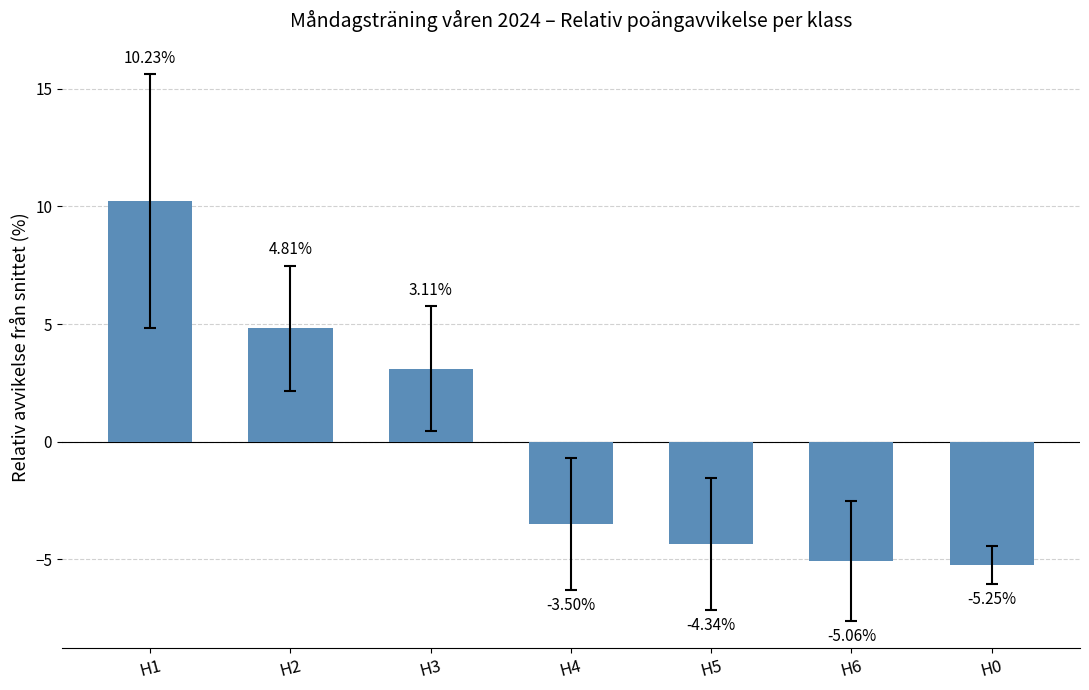

Rank the categories by value from highest to lowest.

H1, H2, H3, H4, H5, H6, H0